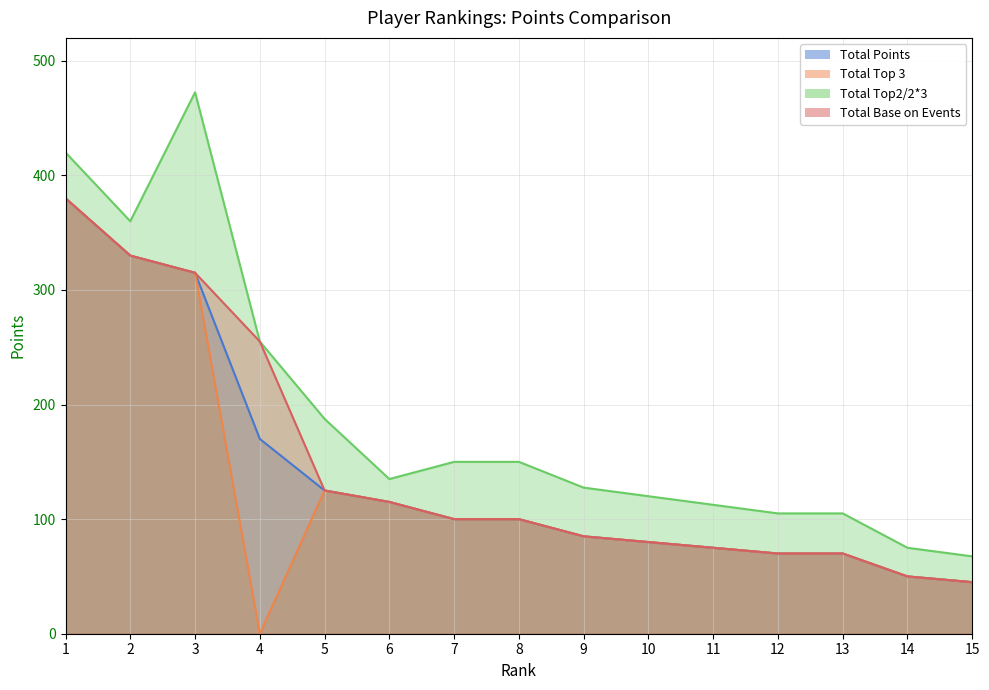

True or false: Total Top 3 has a value of 19.6 at 14.

False